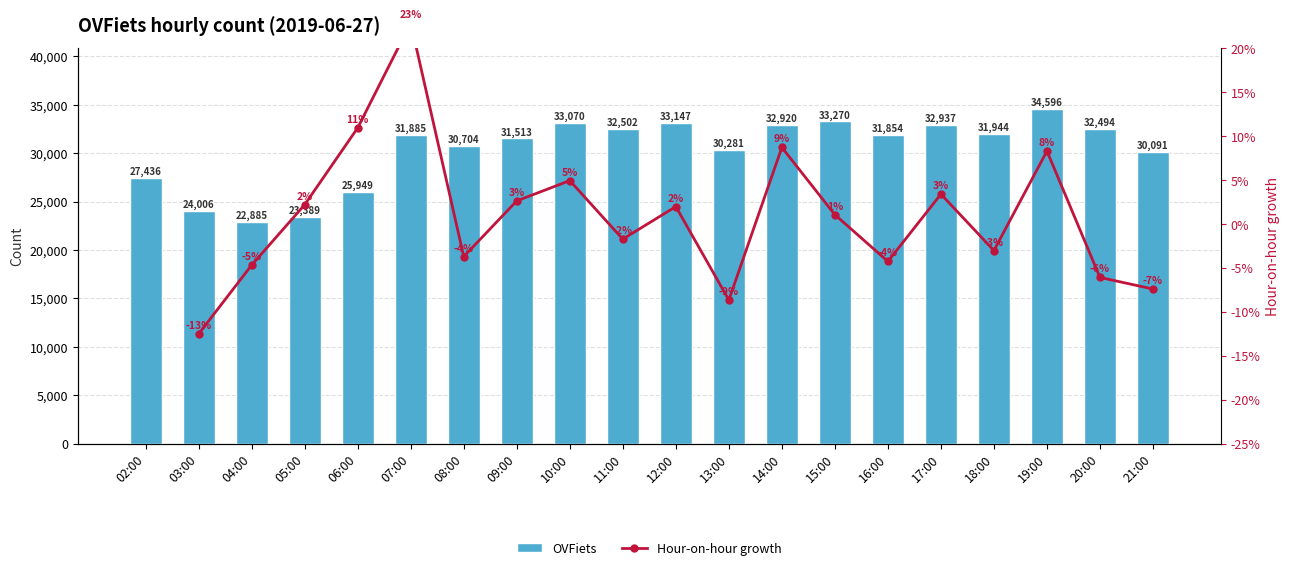

What position from the right is 18:00?

4